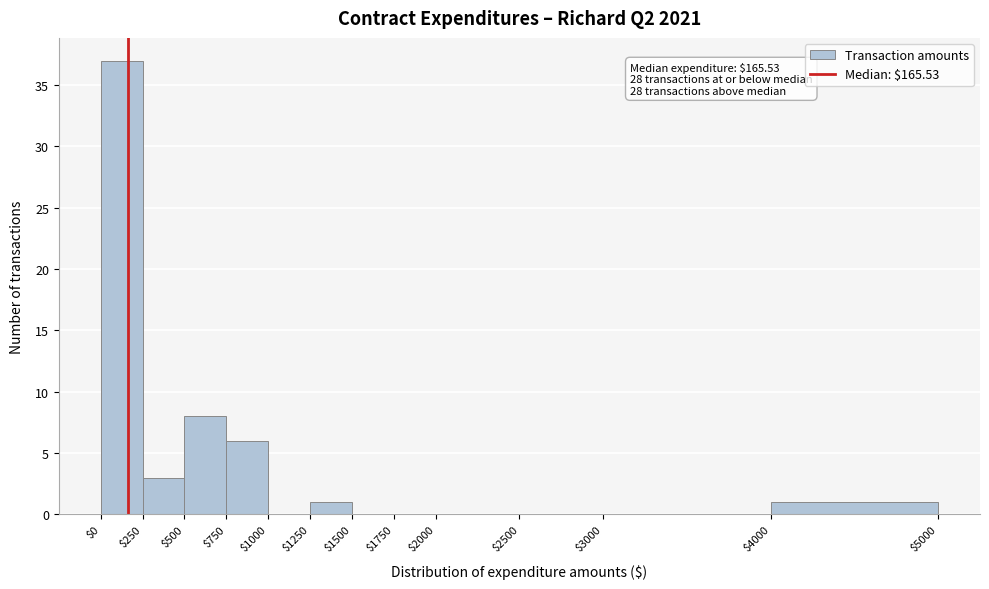

Which range on the x-axis has the tallest bar?

$0 to $250